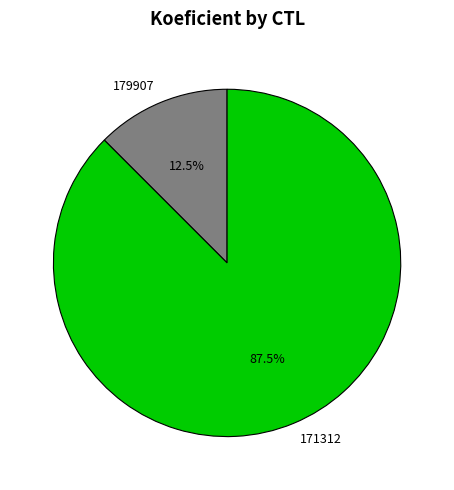

To the nearest percent, what is the combined percentage of 179907 and 171312?

100%